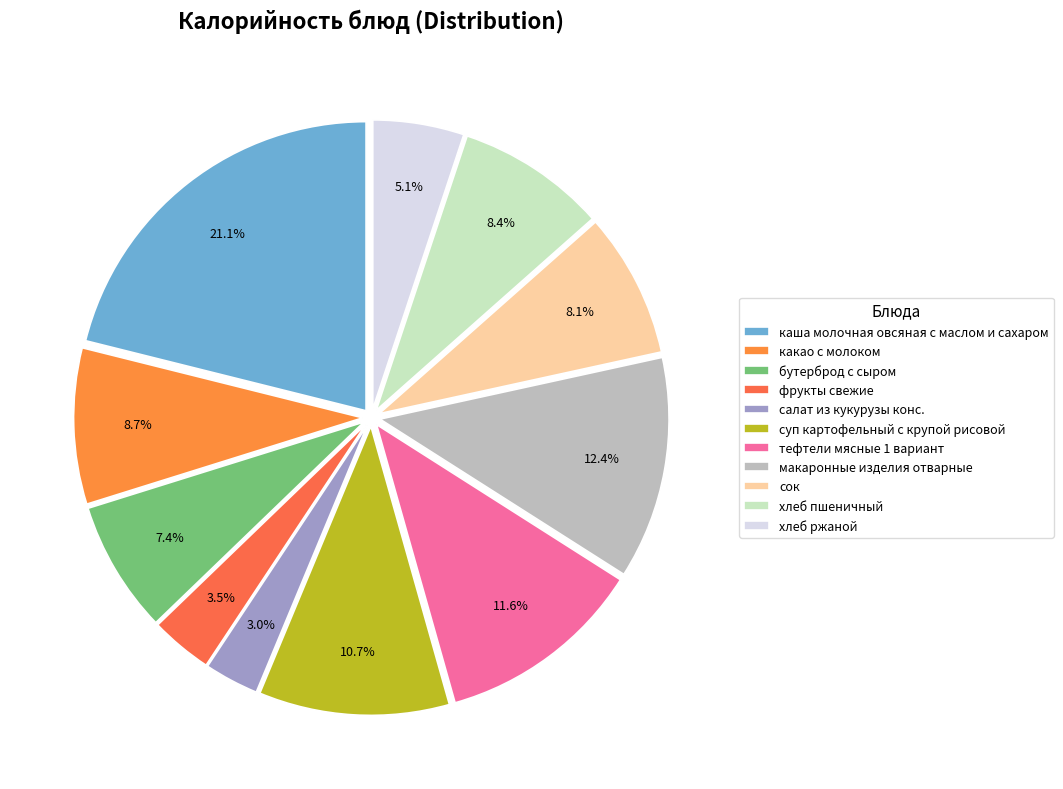

Does фрукты свежие account for over 50% of the chart?

No